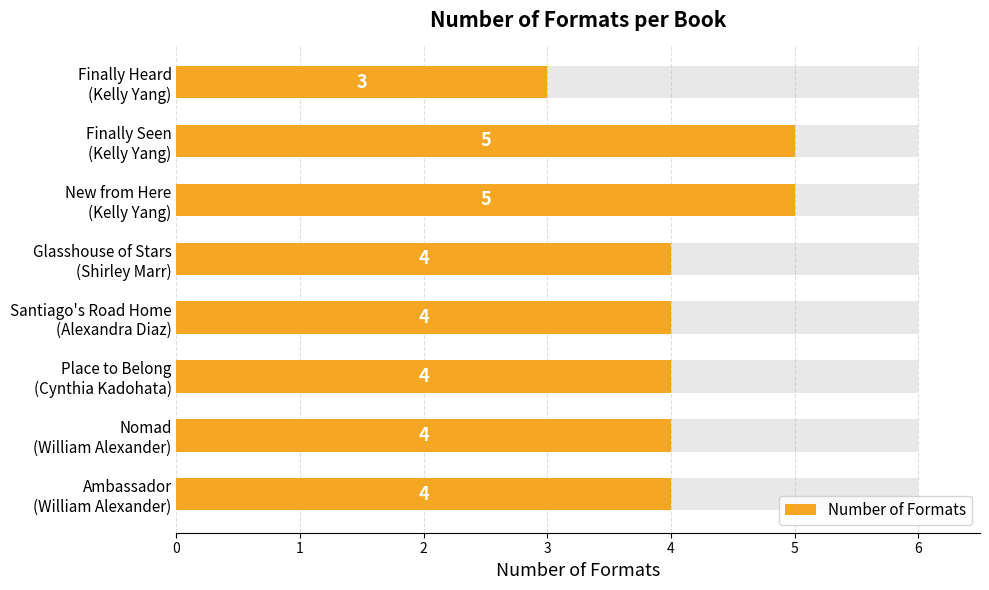

How many bars are there in total?

8